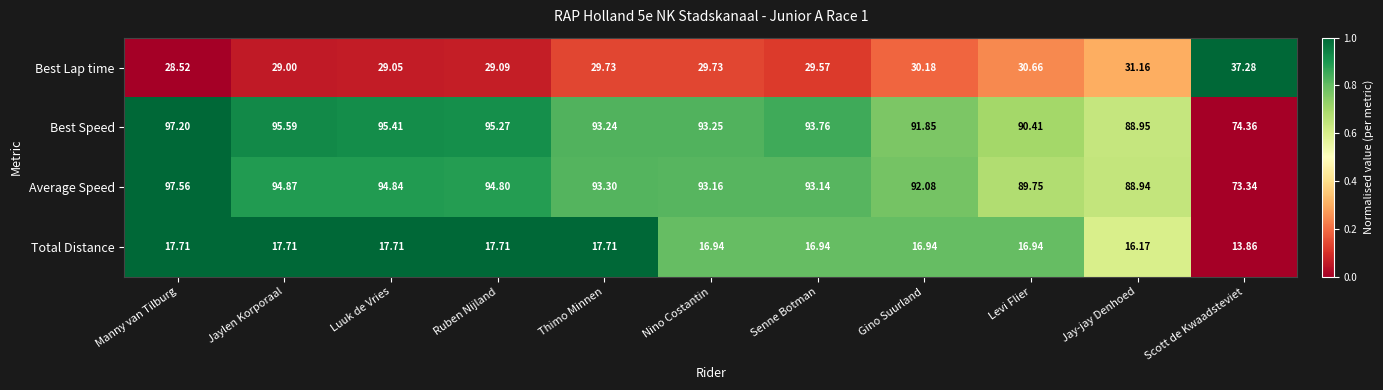

Which series has the largest total across all categories?

Best Speed